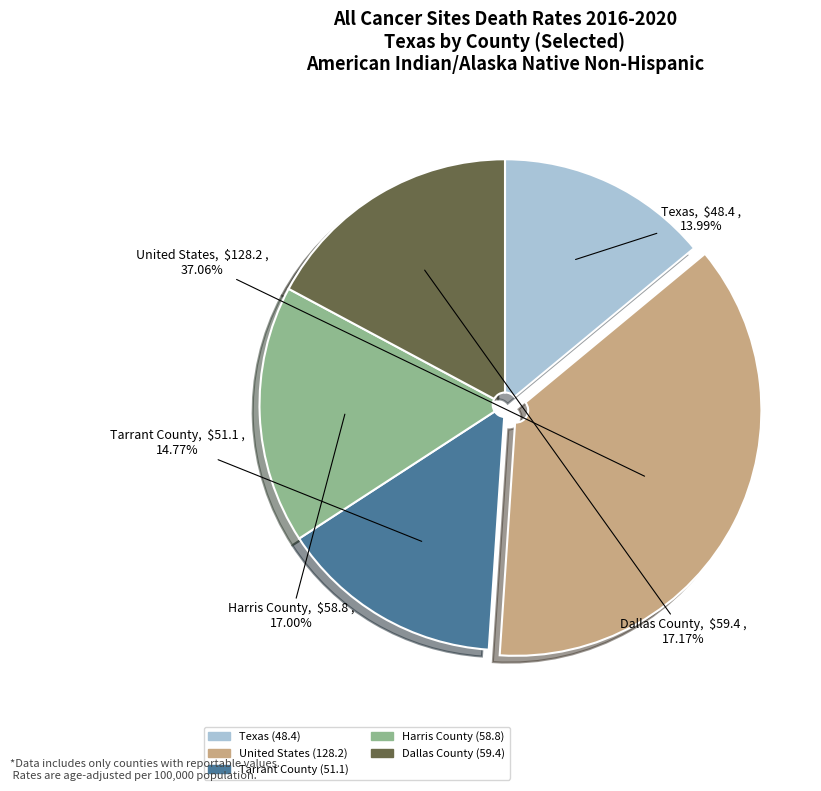

What is the total percentage of Tarrant County and United States?

51.8%